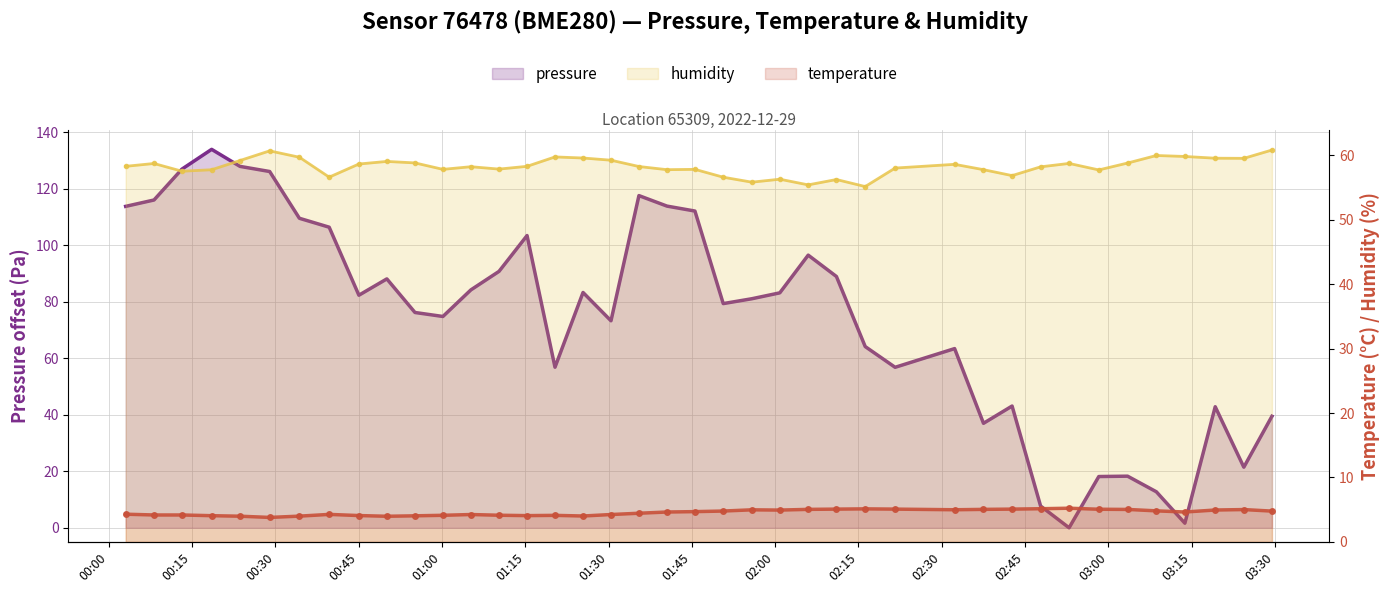

Does the chart have visible grid lines?

Yes